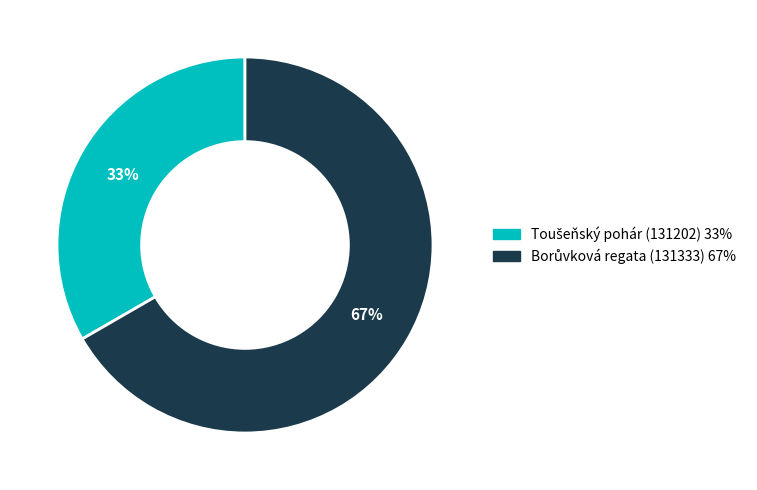

To the nearest percent, what is the average slice percentage?

50%